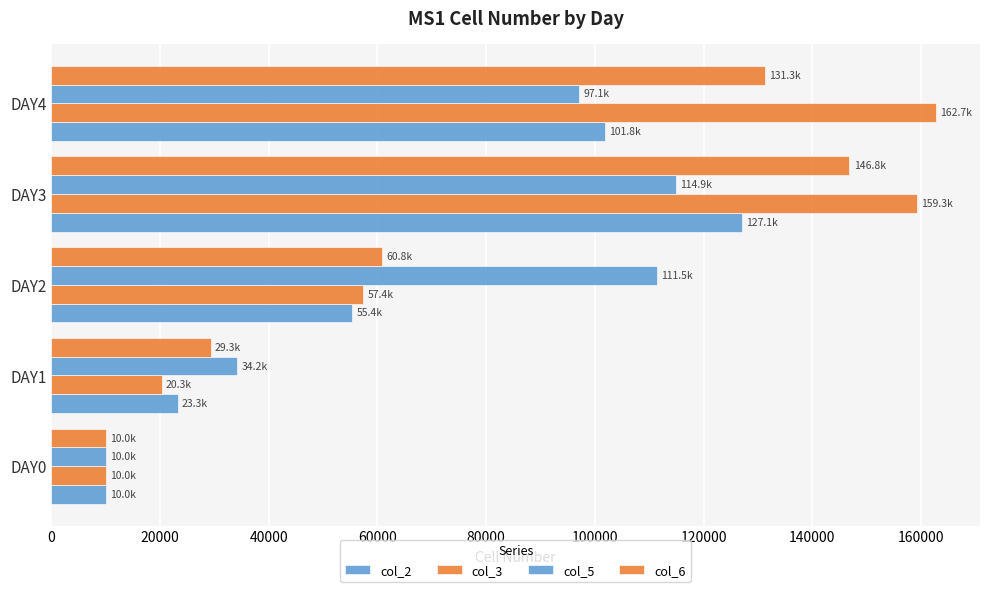

Which series has the largest total across all categories?

col_3